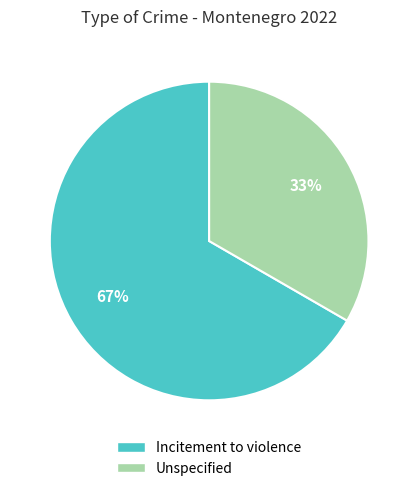

To the nearest percent, what percentage of the pie is Incitement to violence?

67%